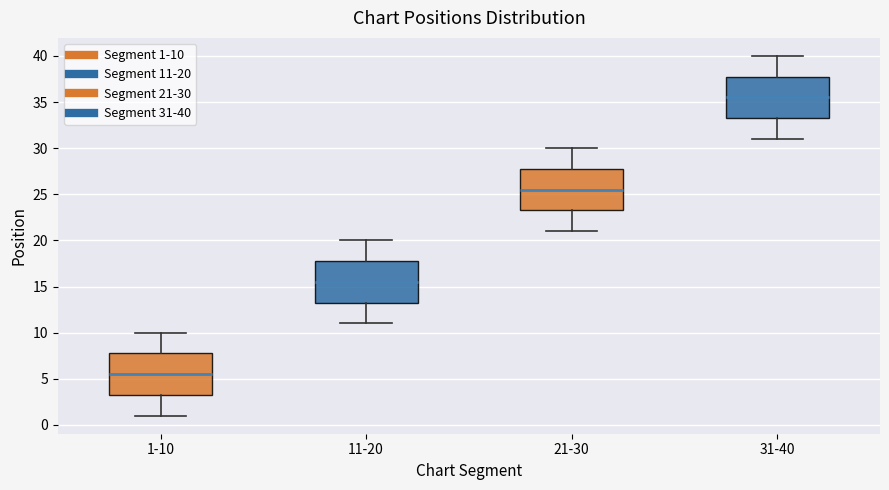

Reading left to right, read every box against the y-axis: the position of its median line, the range the box covers, and the ends of its whiskers. The values are not printed on the chart, so give them approximately, as read against the axis.

1-10: median 5.5, box 3.5 to 8.0, whiskers 1.0 to 10.0
11-20: median 15.5, box 13.5 to 18.0, whiskers 11.0 to 20.0
21-30: median 25.5, box 23.5 to 28.0, whiskers 21.0 to 30.0
31-40: median 35.5, box 33.5 to 38.0, whiskers 31.0 to 40.0